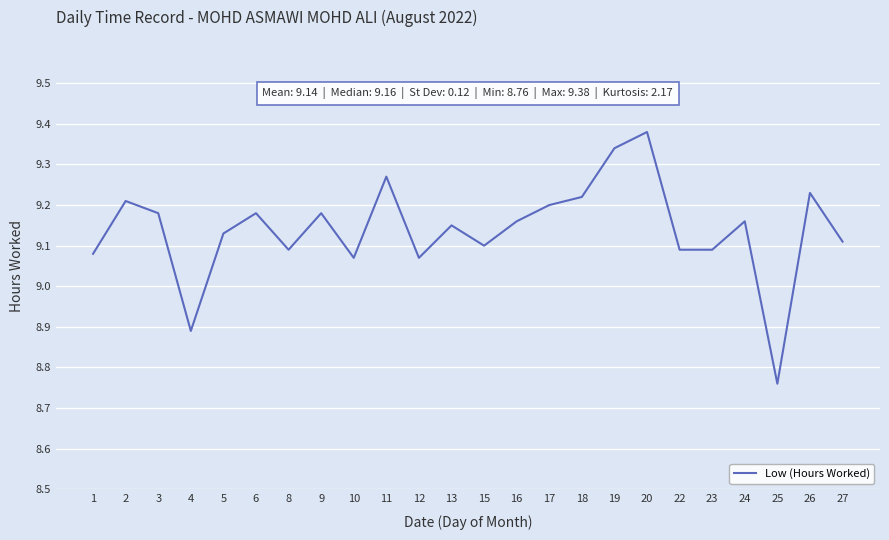

Between 15 and 6, which is larger?

6